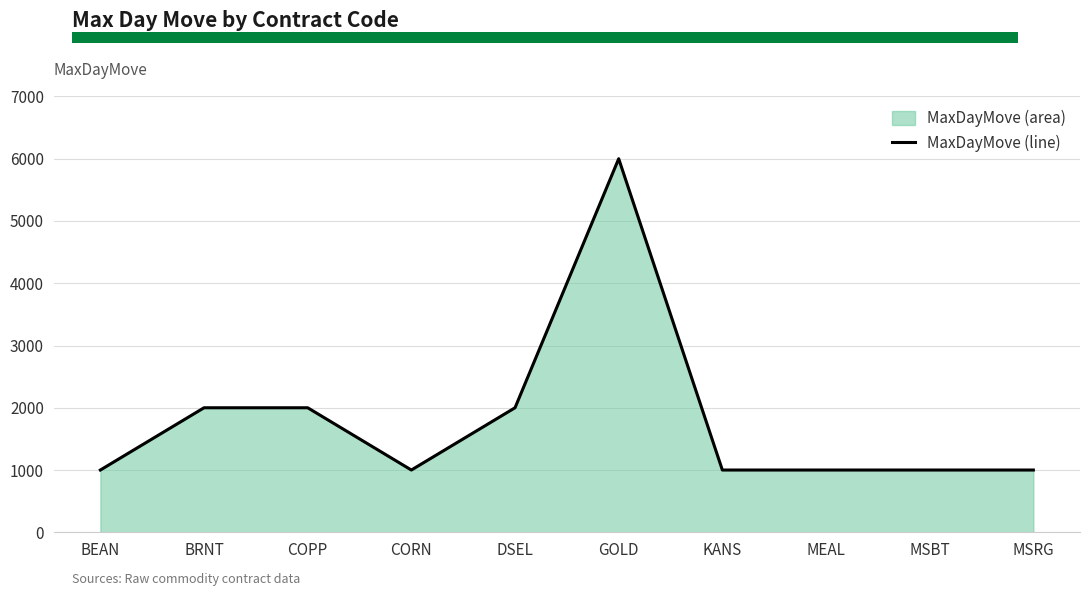

At which category does the data reach its first local peak?

GOLD